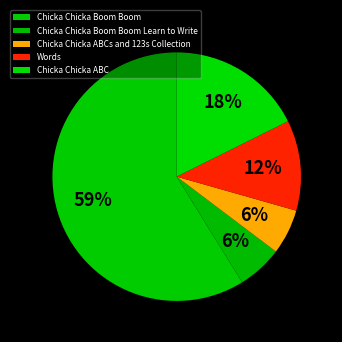

What is the smallest slice in the pie chart?

Chicka Chicka ABCs and 123s Collection